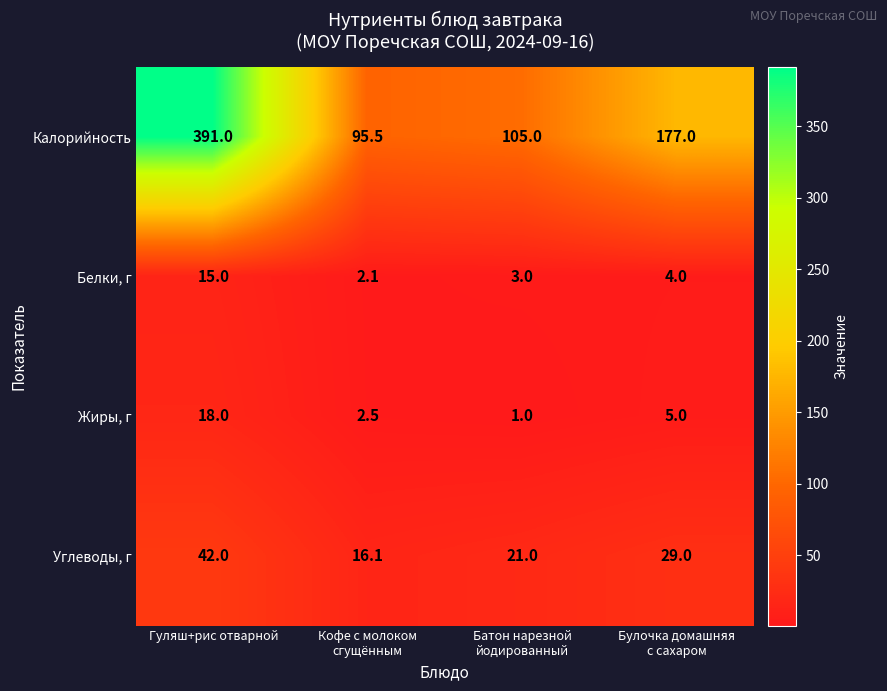

Count the number of categories in the chart.

4